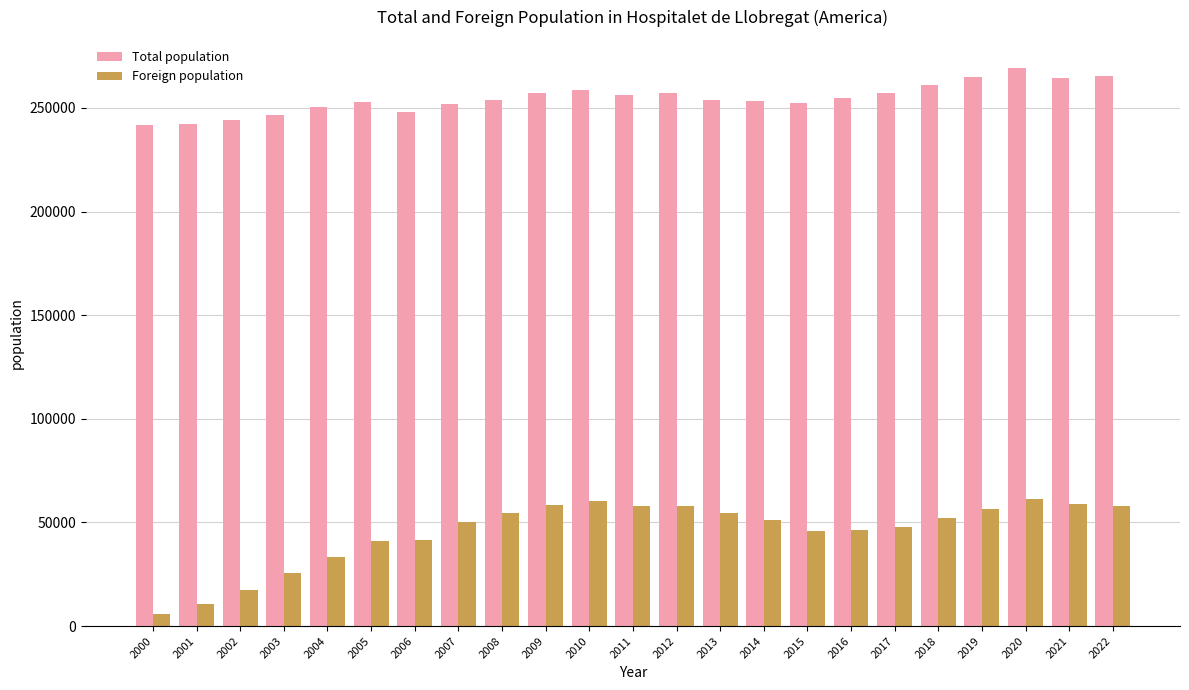

Which series changed the most between 2000 and 2012?

Foreign population